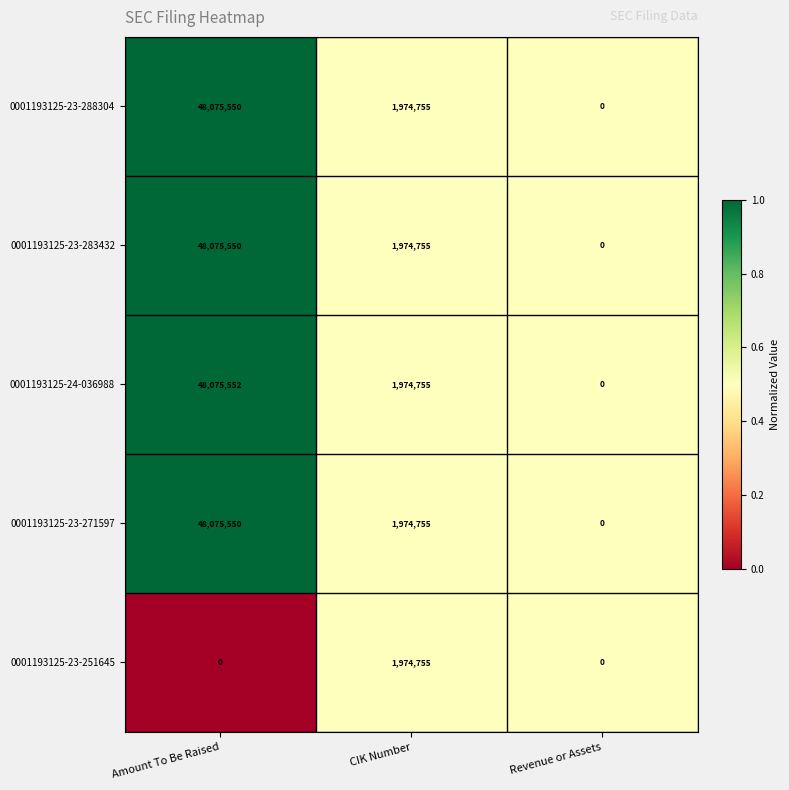

What value does the 0001193125-23-288304 series have at Amount To Be Raised?

48075550